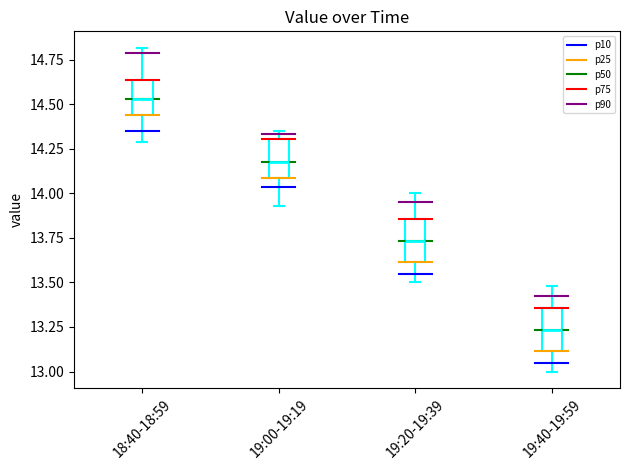

Which box's median line is the highest?

18:40-18:59